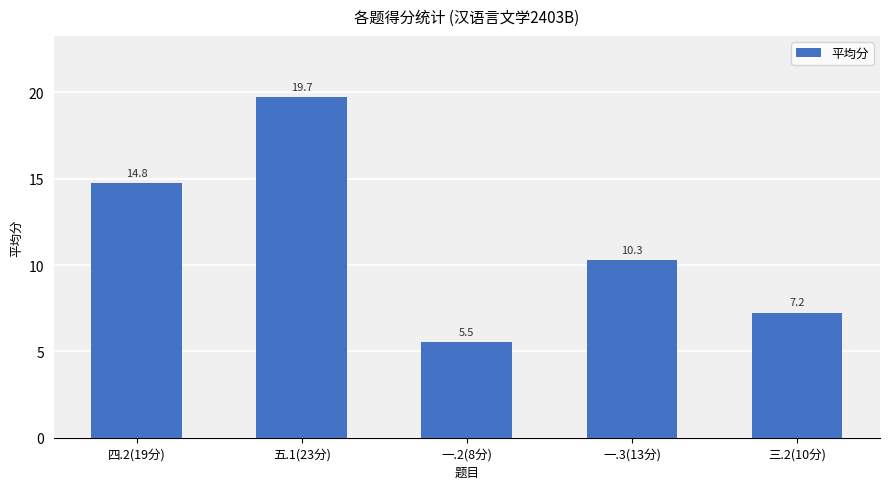

How many categories are shown in the chart?

5